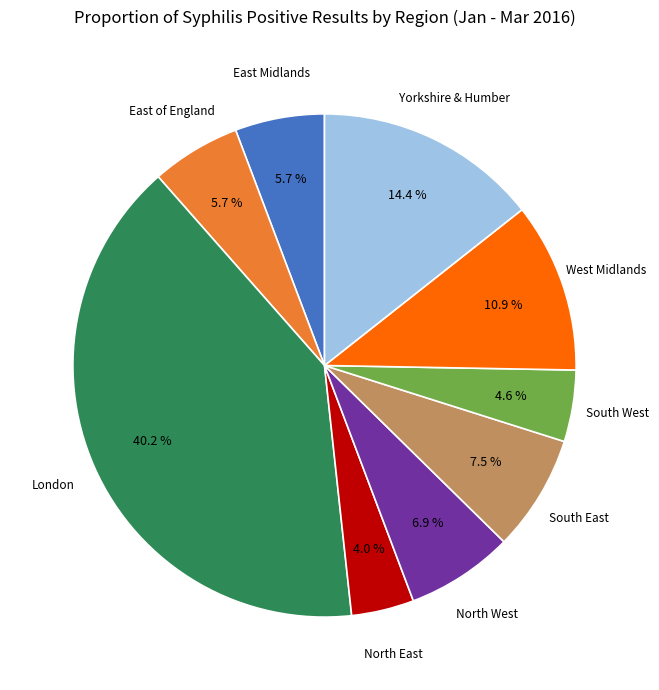

Does any single category account for the majority?

No